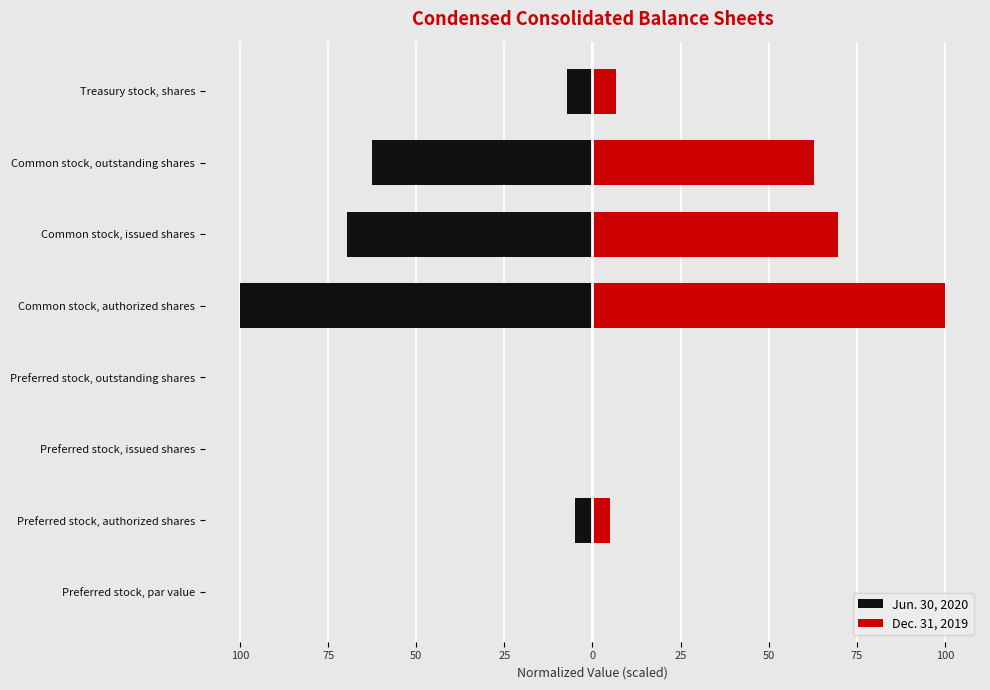

What value does the Jun. 30, 2020 series have at Common stock, authorized shares?

-100.0